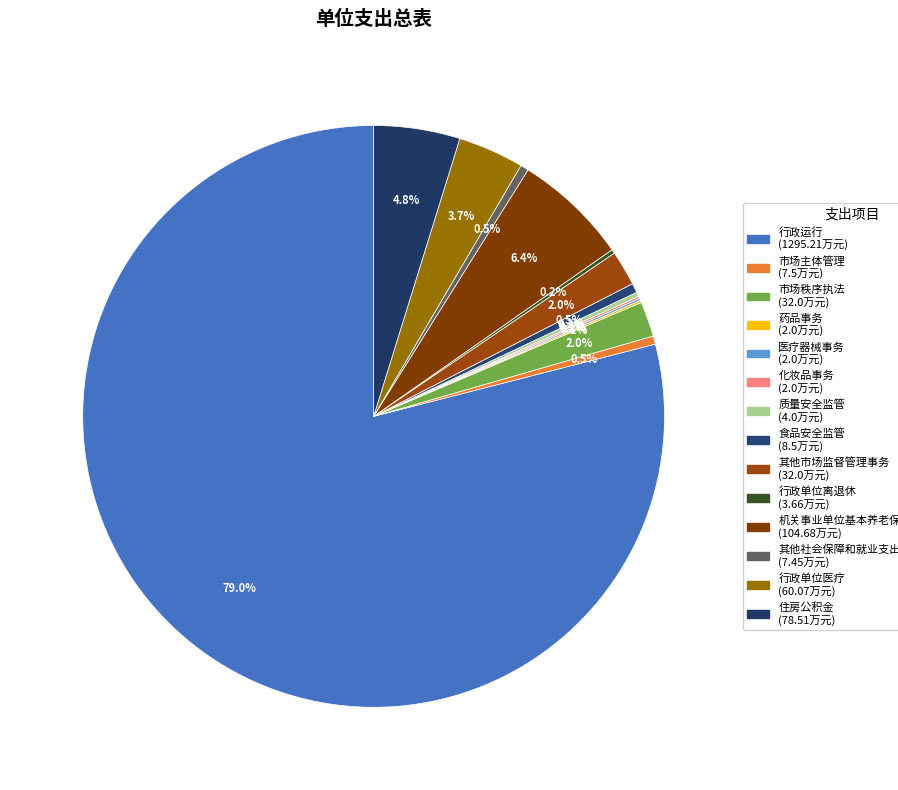

What is the change in value from 行政运行 to 化妆品事务?

-1293.2